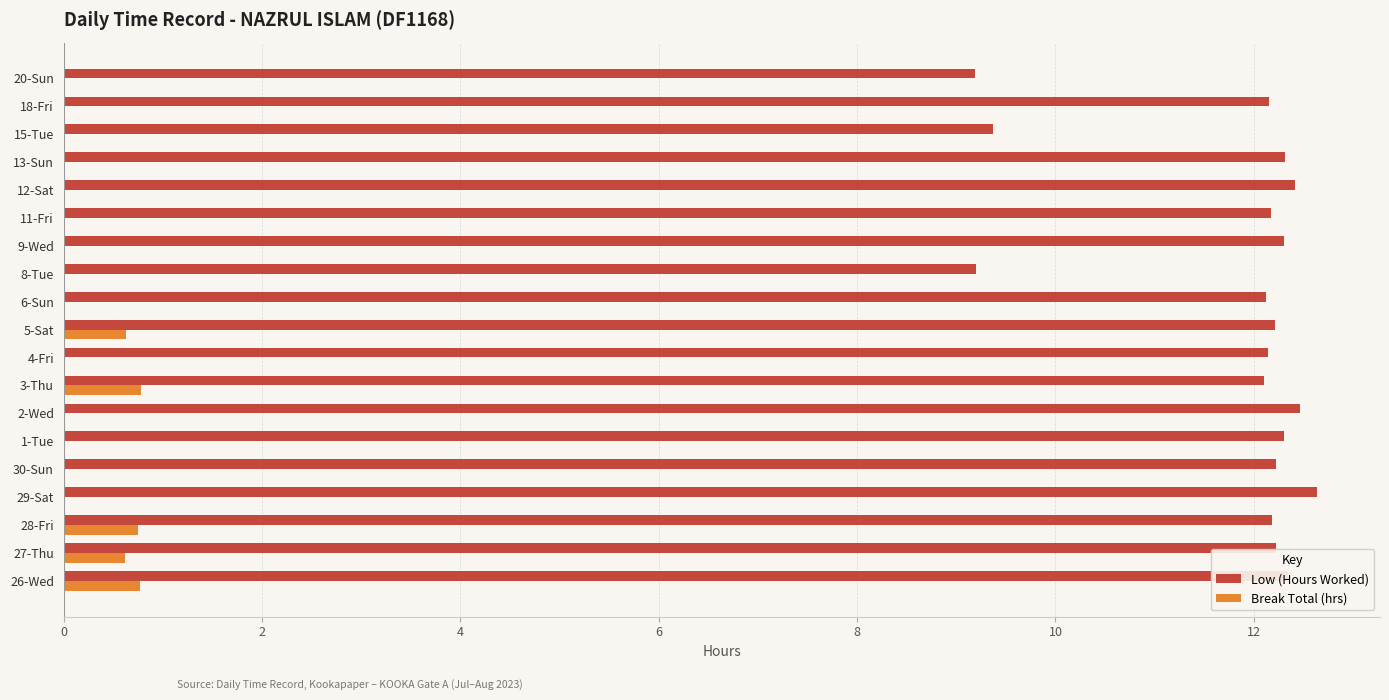

What is the sum of all Low (Hours Worked) values?

224.0